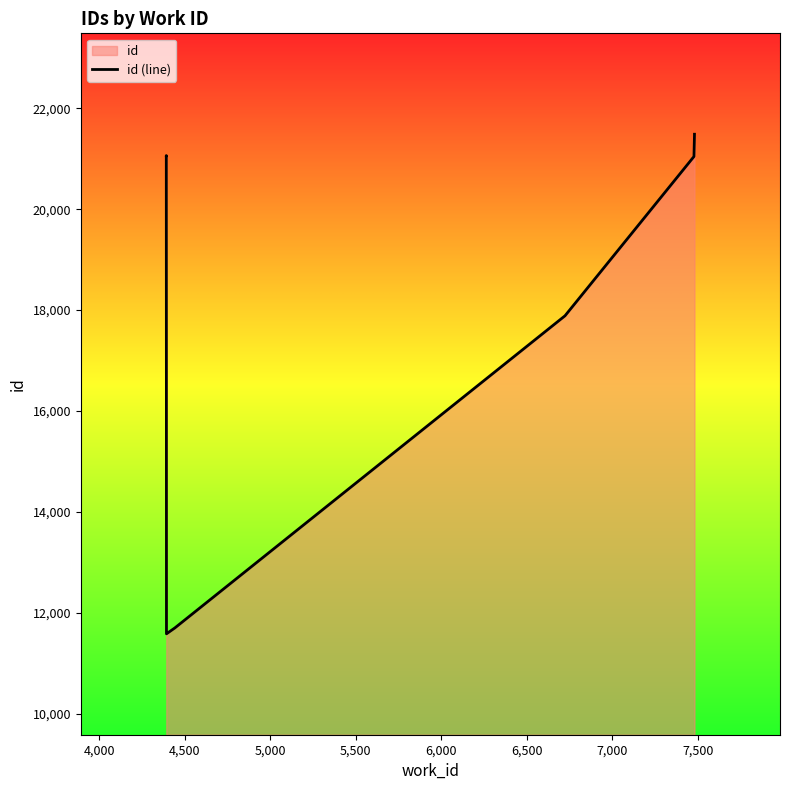

What is the average value?

18046